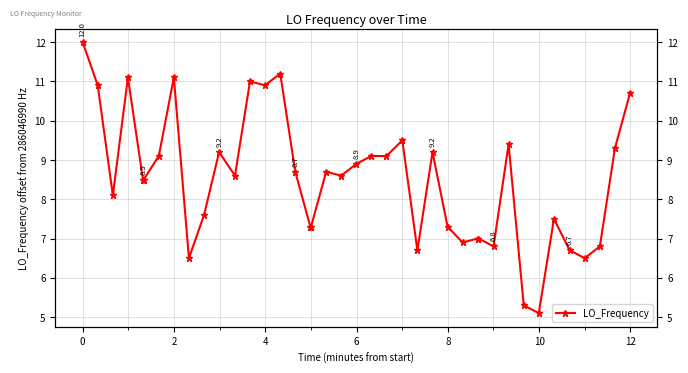

The chart shows a value of 1.8 at 6. True or false?

False